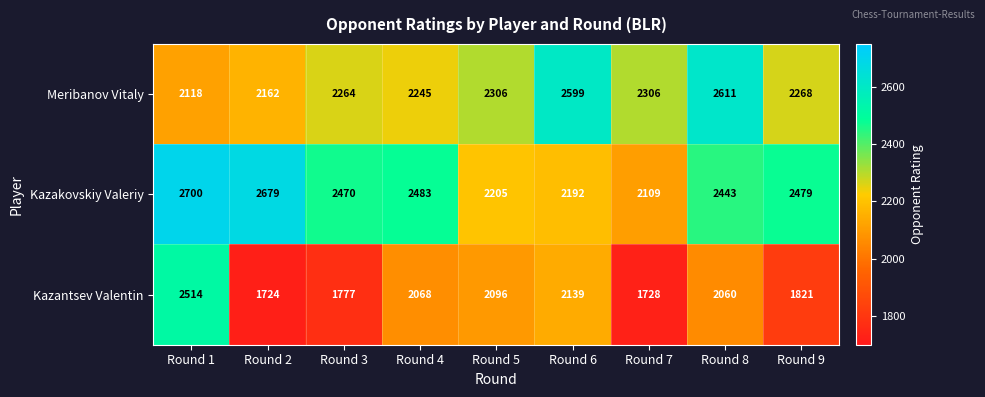

What is the greatest value displayed?

2700